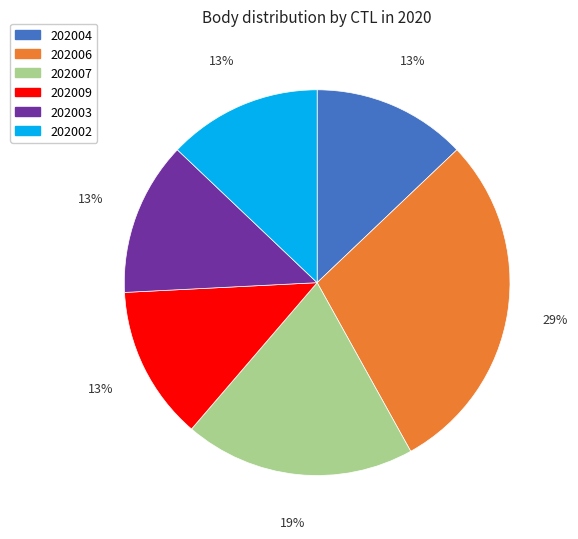

What percentage is the 202002 slice, to the nearest percent?

13%